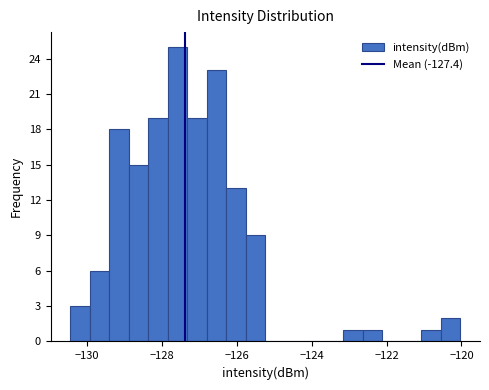

Around what value on the x-axis is the tallest bar? Give the approximate position of its centre, as read against the axis.

-127.6